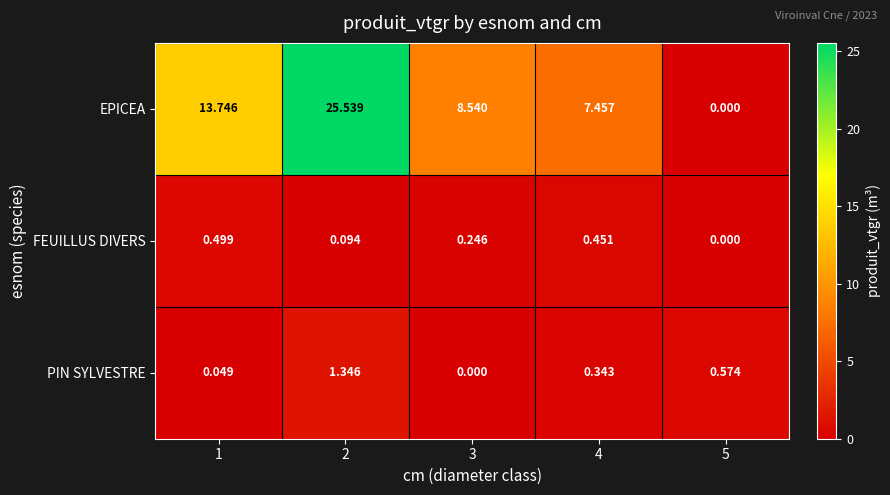

Which series has the largest total across all categories?

EPICEA